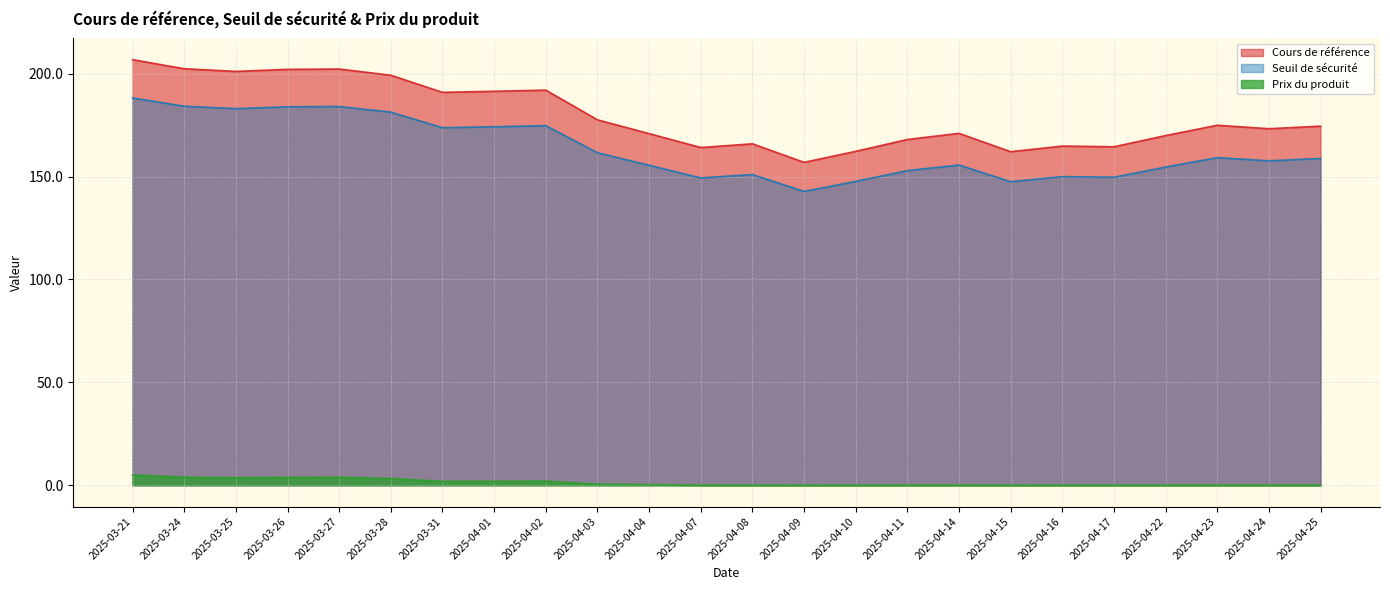

What is the total value across all series at 2025-04-11?

321.0